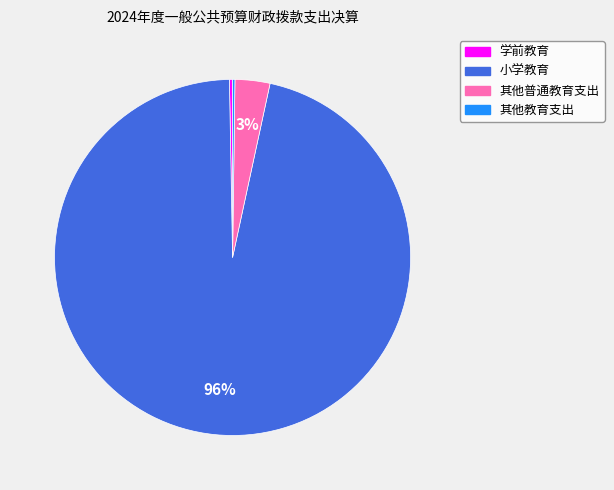

True or false: 学前教育 accounts for 0% of the total.

True